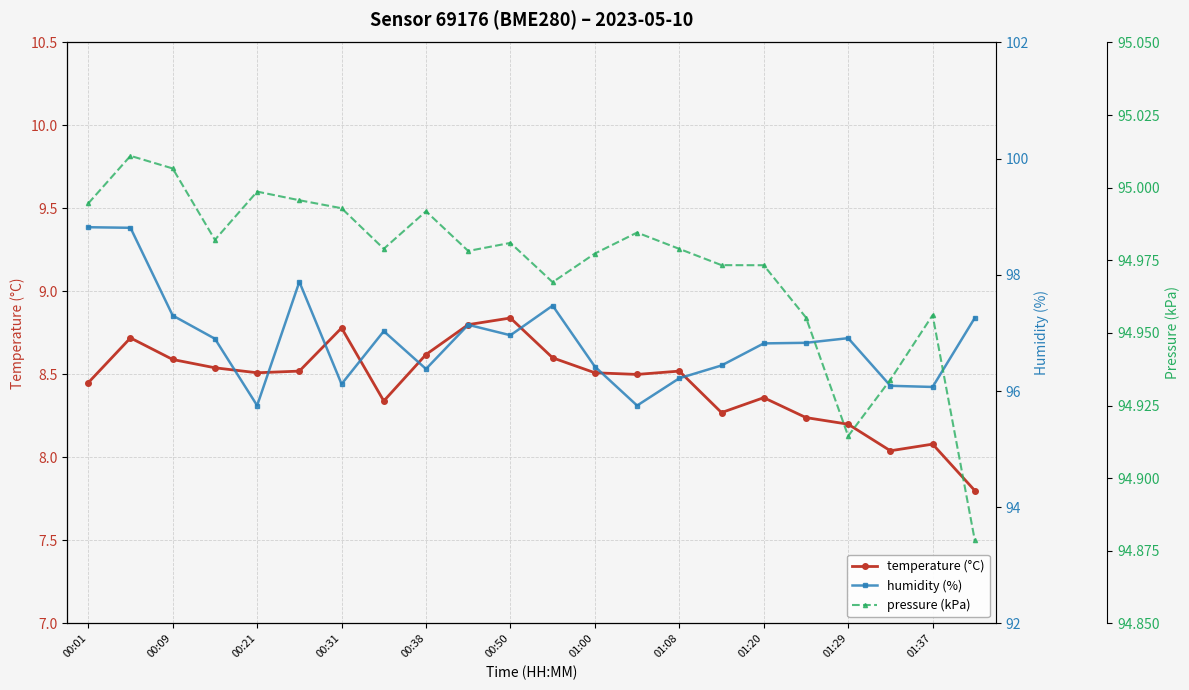

Count the number of data series in this chart.

3